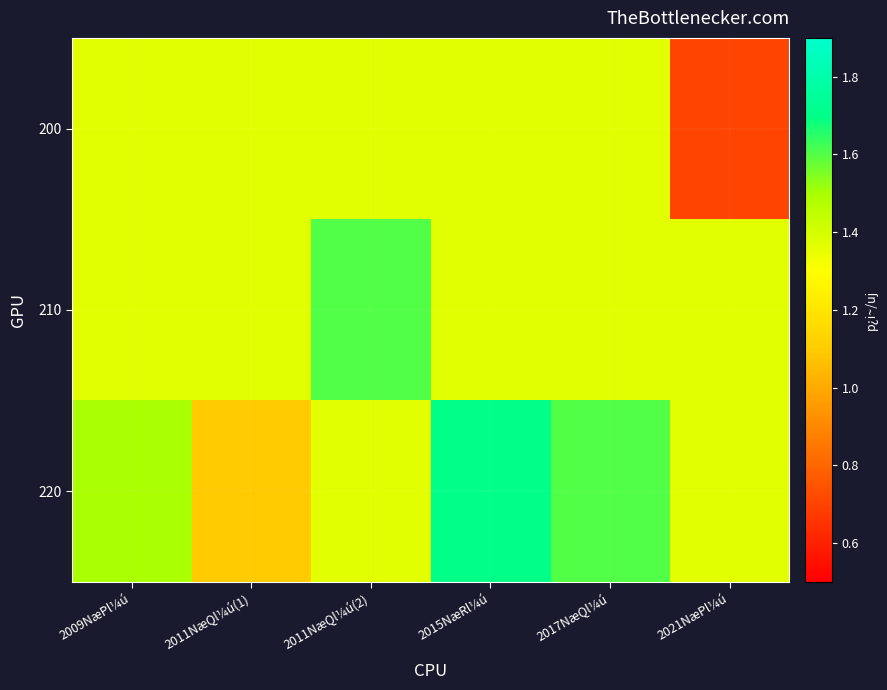

Reading right to left, list all the values displayed in this chart.

200: 2021NæPl¼ú=0.7	2017NæQl¼ú=1.4	2015NæRl¼ú=1.4	2011NæQl¼ú(2)=1.4	2011NæQl¼ú(1)=1.4	2009NæPl¼ú=1.4
210: 2021NæPl¼ú=1.4	2017NæQl¼ú=1.4	2015NæRl¼ú=1.4	2011NæQl¼ú(2)=1.6	2011NæQl¼ú(1)=1.4	2009NæPl¼ú=1.4
220: 2021NæPl¼ú=1.4	2017NæQl¼ú=1.6	2015NæRl¼ú=1.7	2011NæQl¼ú(2)=1.4	2011NæQl¼ú(1)=1.1	2009NæPl¼ú=1.5